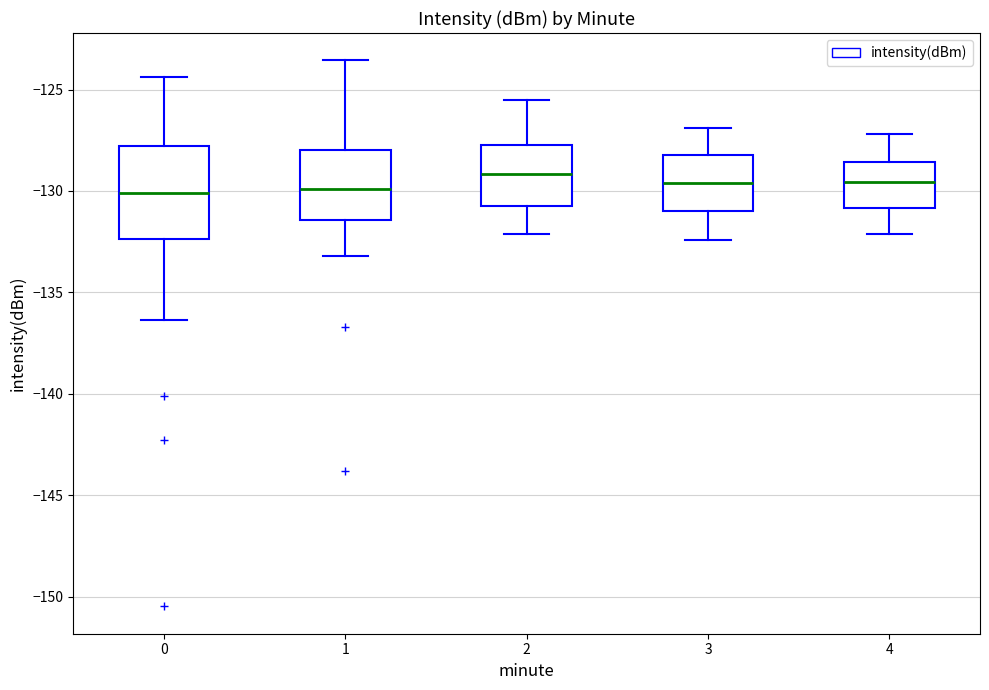

Reading left to right, transcribe this box plot: for each box, give where its median line is, the range the box spans, and where its two whiskers end, as read against the y-axis. The values are not printed on the chart, so give them approximately, as read against the axis.

0: median -130.0, box -132.5 to -128.0, whiskers -136.5 to -124.5
1: median -130.0, box -131.5 to -128.0, whiskers -133.0 to -123.5
2: median -129.0, box -130.5 to -127.5, whiskers -132.0 to -125.5
3: median -129.5, box -131.0 to -128.0, whiskers -132.5 to -127.0
4: median -129.5, box -131.0 to -128.5, whiskers -132.0 to -127.0